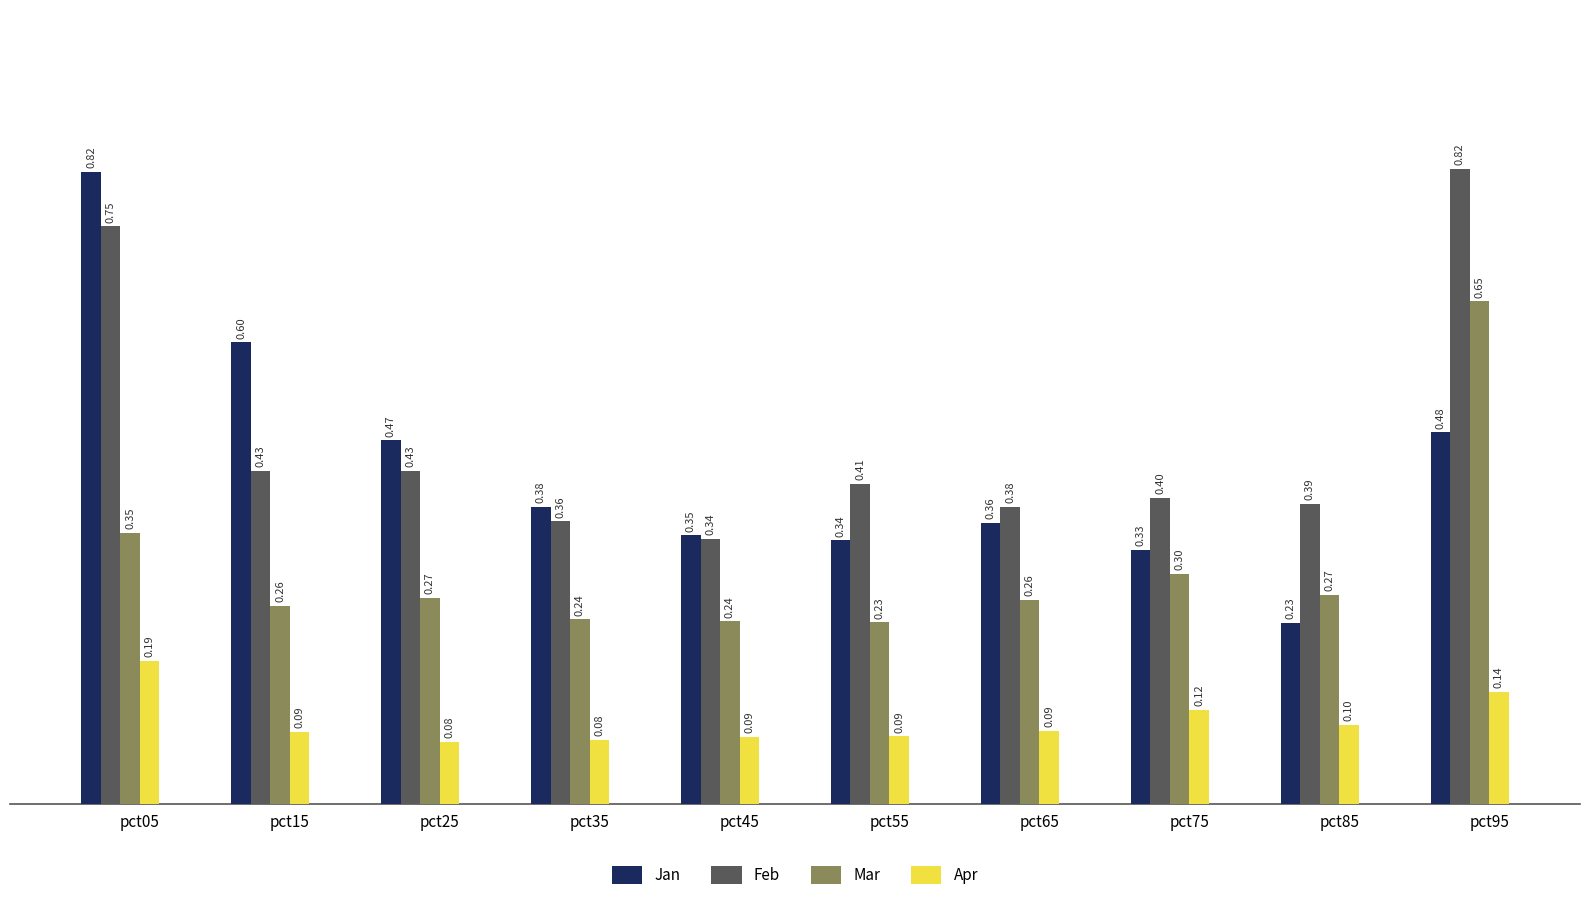

What is the average value of the Apr series?

0.1